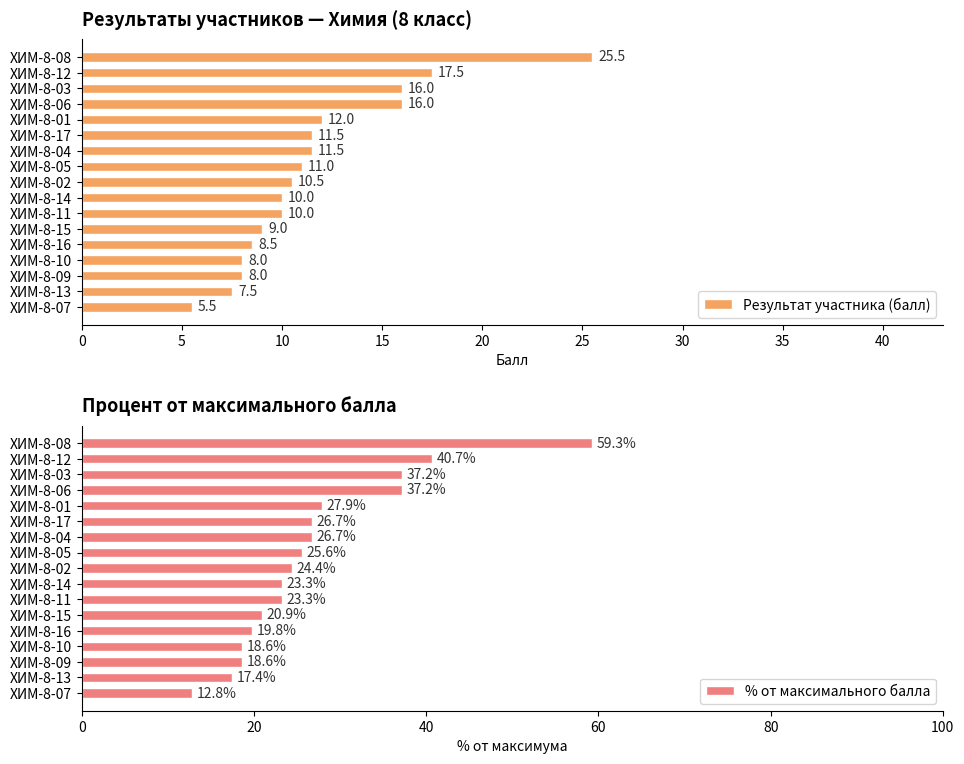

What is the difference between the Результат участника (балл) values at ХИМ-8-14 and ХИМ-8-03?

6.0